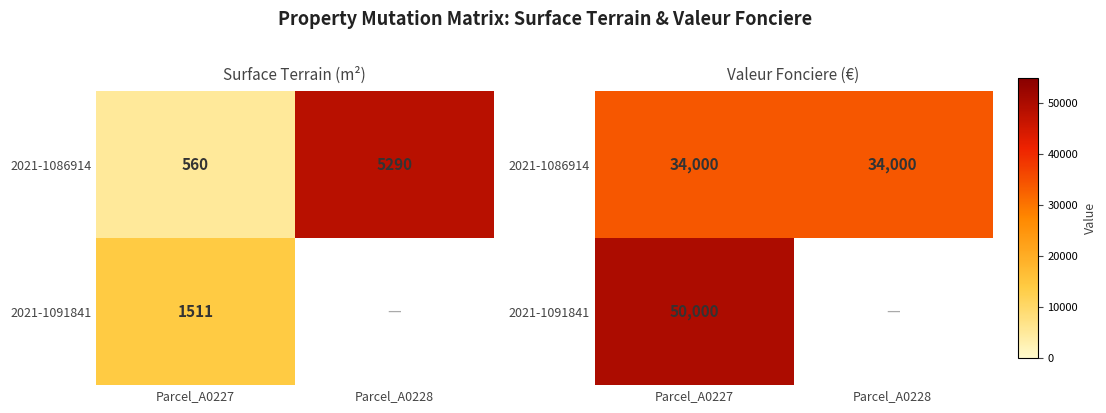

List the series in order of their peak value, lowest first.

2021-1086914, 2021-1091841